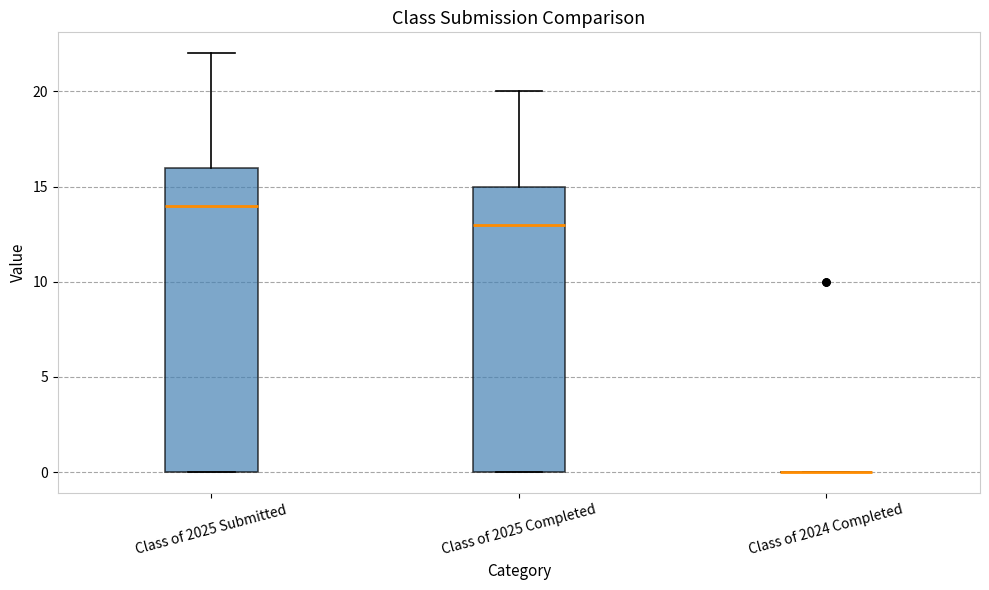

Reading left to right, transcribe this box plot: for each box, give where its median line is, the range the box spans, and where its two whiskers end, as read against the y-axis. The values are not printed on the chart, so give them approximately, as read against the axis.

Class of 2025 Submitted: median 14, box 0 to 16, whiskers 0 to 22
Class of 2025 Completed: median 13, box 0 to 15, whiskers 0 to 20
Class of 2024 Completed: box collapsed to a line at 0, whiskers 0 to 0